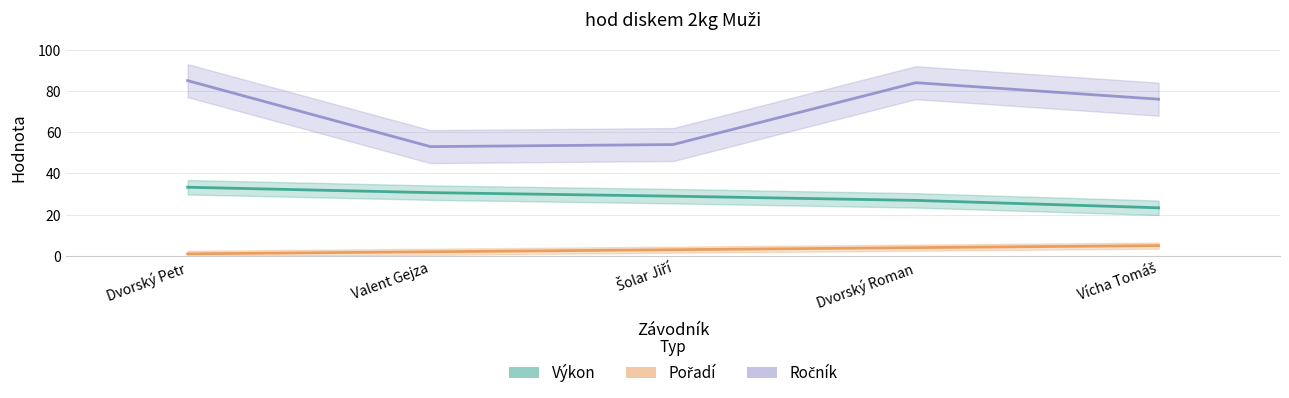

Which series has the largest range (max minus min)?

Ročník